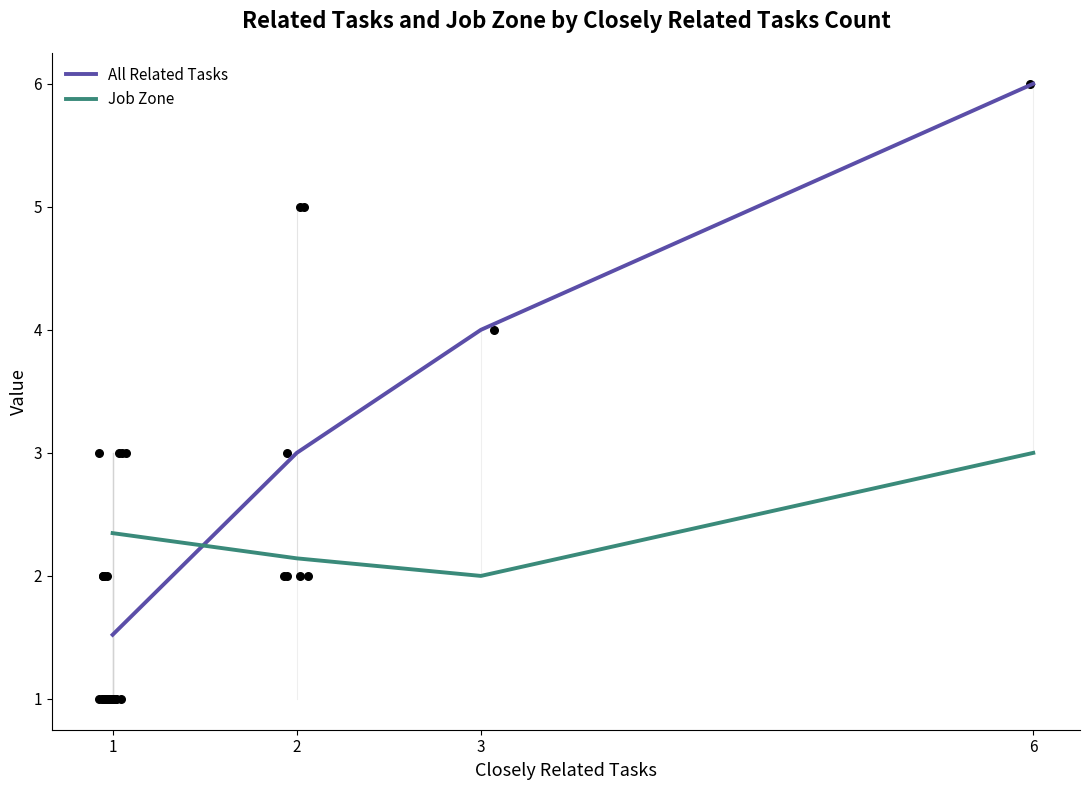

What is the total value across all series at 3?

6.0